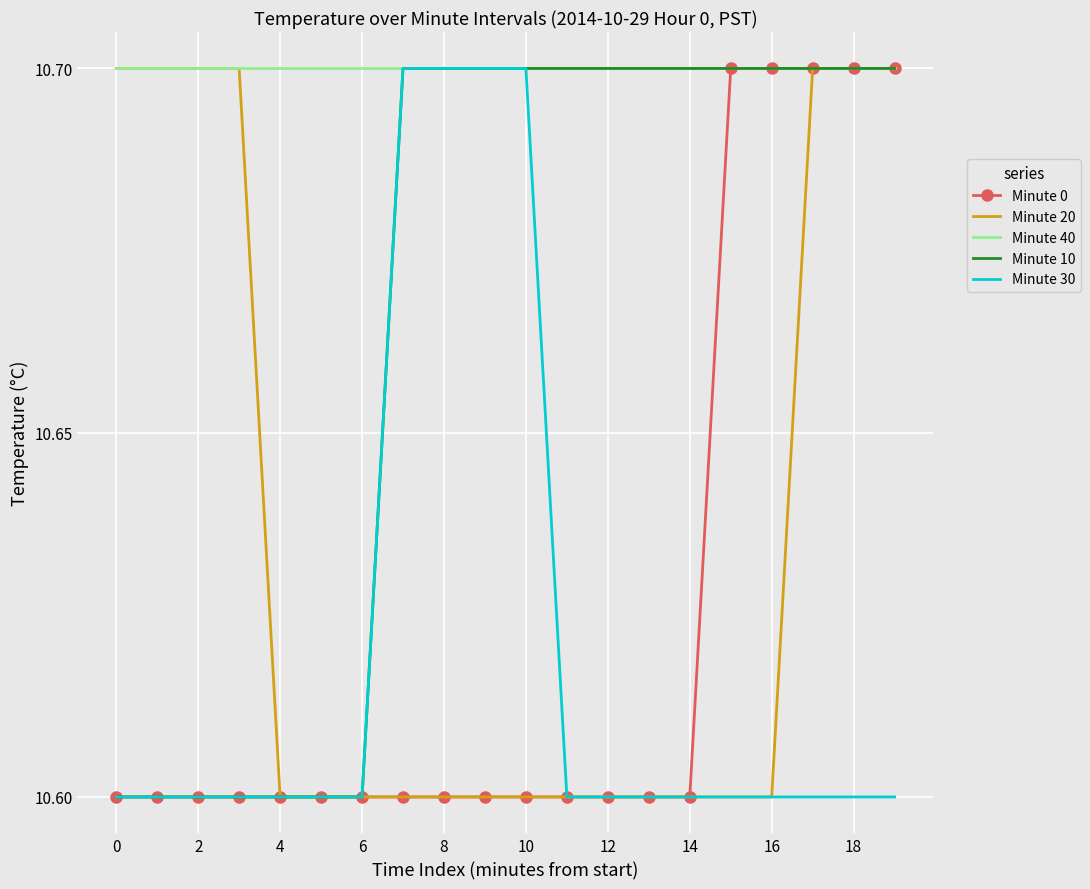

What is the lowest value of the Minute 0 series?

10.6